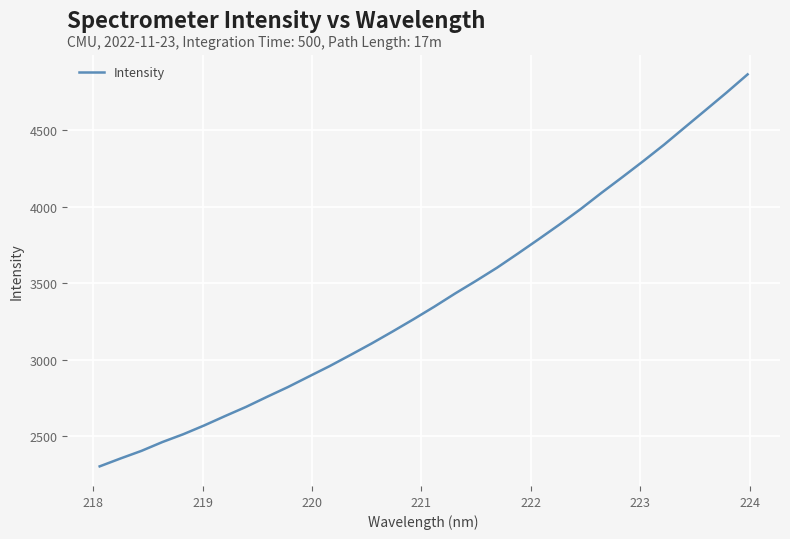

What is the minimum value shown in the chart?

2302.4